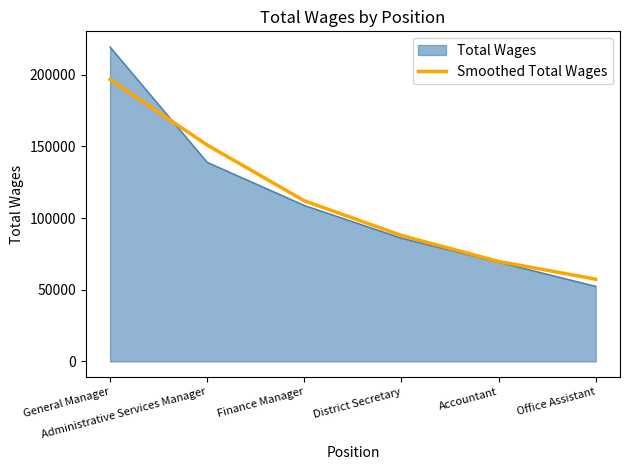

How many lines are shown in the chart?

2